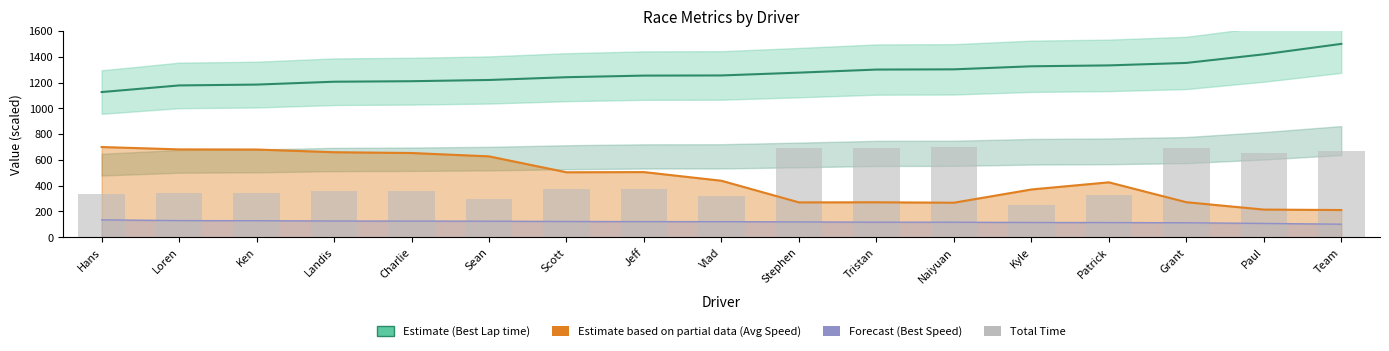

Reading left to right, what are all the values shown in this chart?

Best Lap time (Estimate): 1126.3	1177.7	1184.3	1206.5	1210.5	1220.0	1241.5	1254.0	1255.1	1276.9	1300.8	1302.5	1326.2	1333.1	1352.3	1419.1	1500.0
Total Time (bars): 334.9	343.9	344.4	355.4	358.7	298.9	372.0	371.0	320.9	693.4	691.4	700.0	253.0	330.1	689.8	655.3	665.8